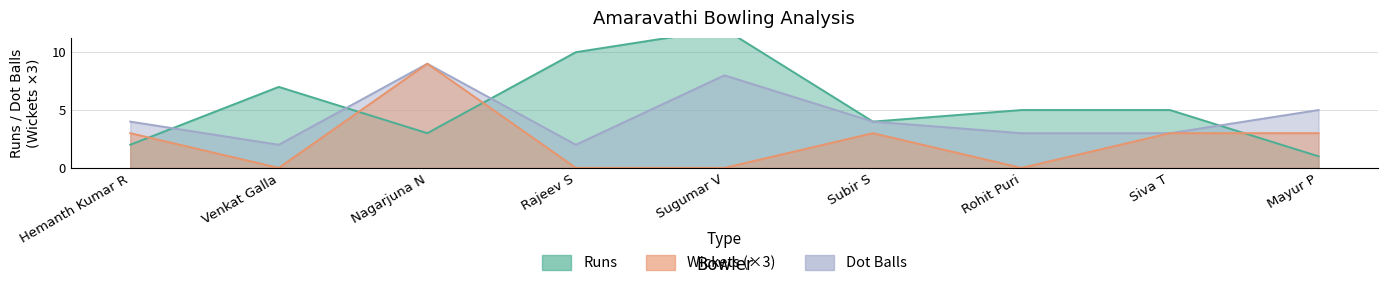

Which series has the largest total across all categories?

Runs